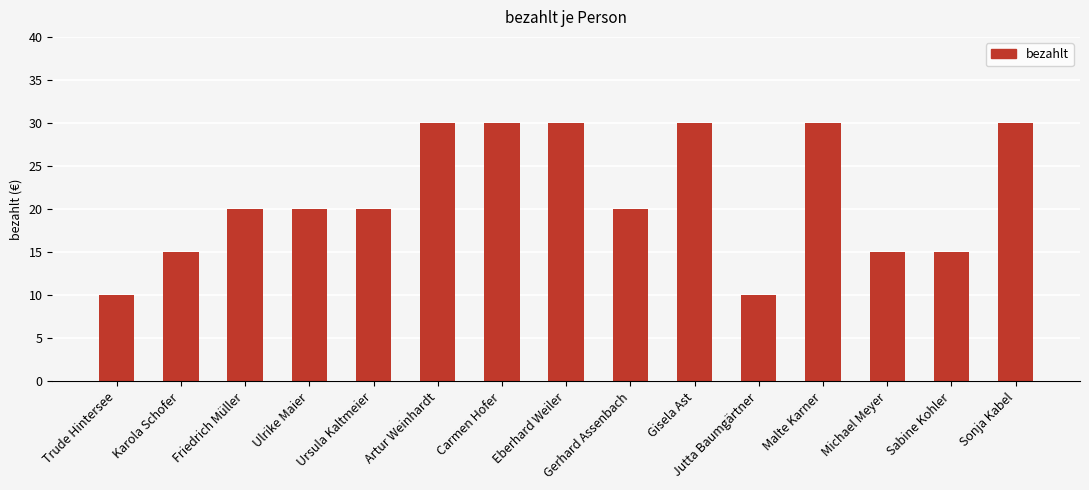

What is the value of the 15th bar from the left?

30